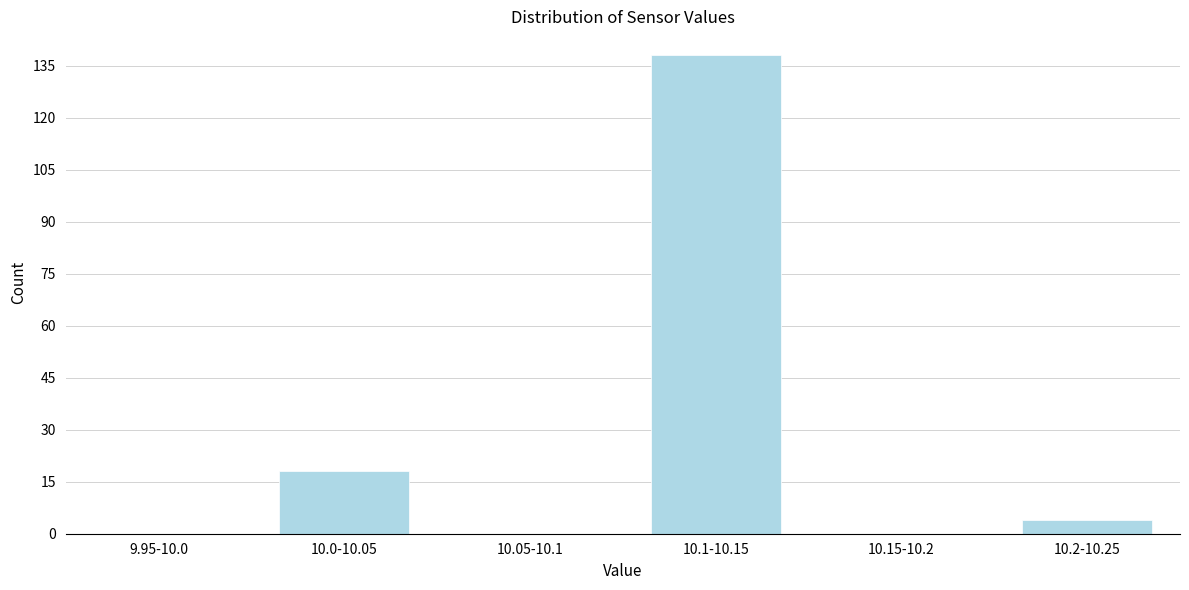

Reading left to right, extract all data points from this chart.

9.95-10.0=0	10.0-10.05=18	10.05-10.1=0	10.1-10.15=138	10.15-10.2=0	10.2-10.25=4